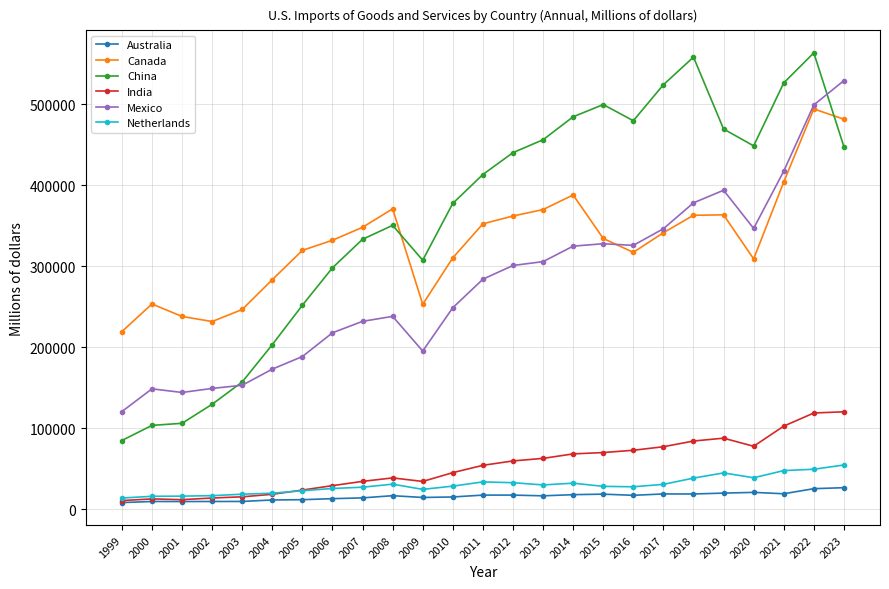

What is the difference between the China values at 2015 and 2012?

59411